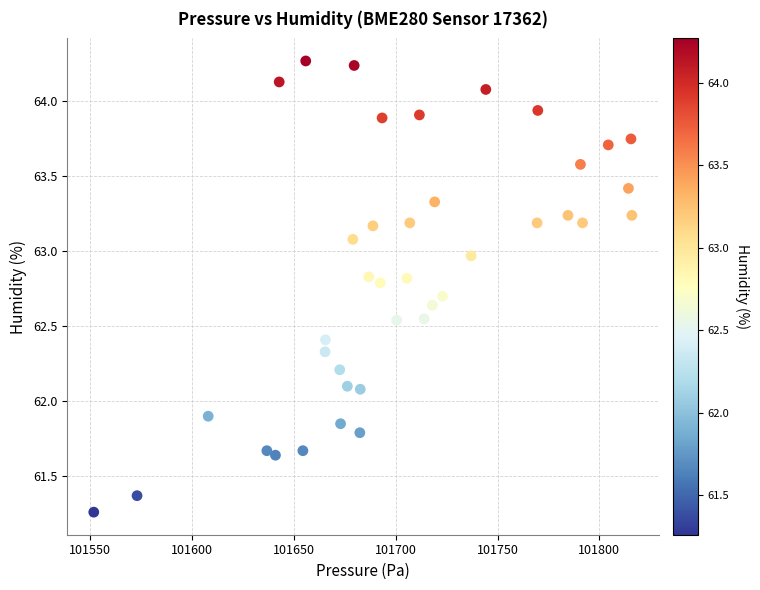

What is the range of Y values (max minus min)?

3.0